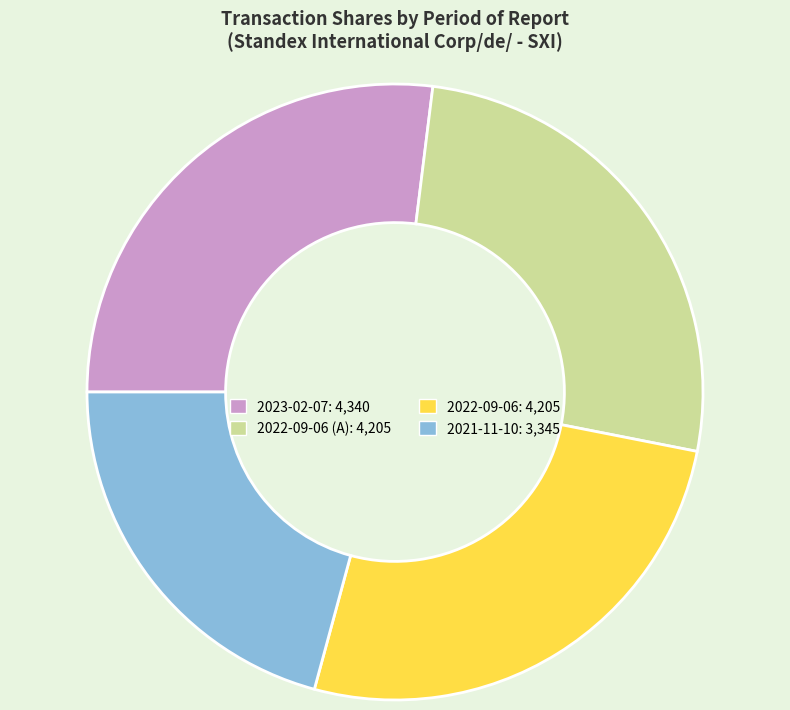

Is there a majority slice in this chart?

No